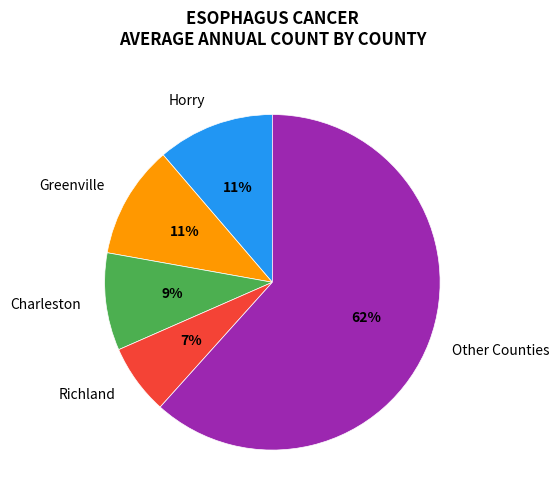

The Horry slice represents 11% of the pie. True or false?

True